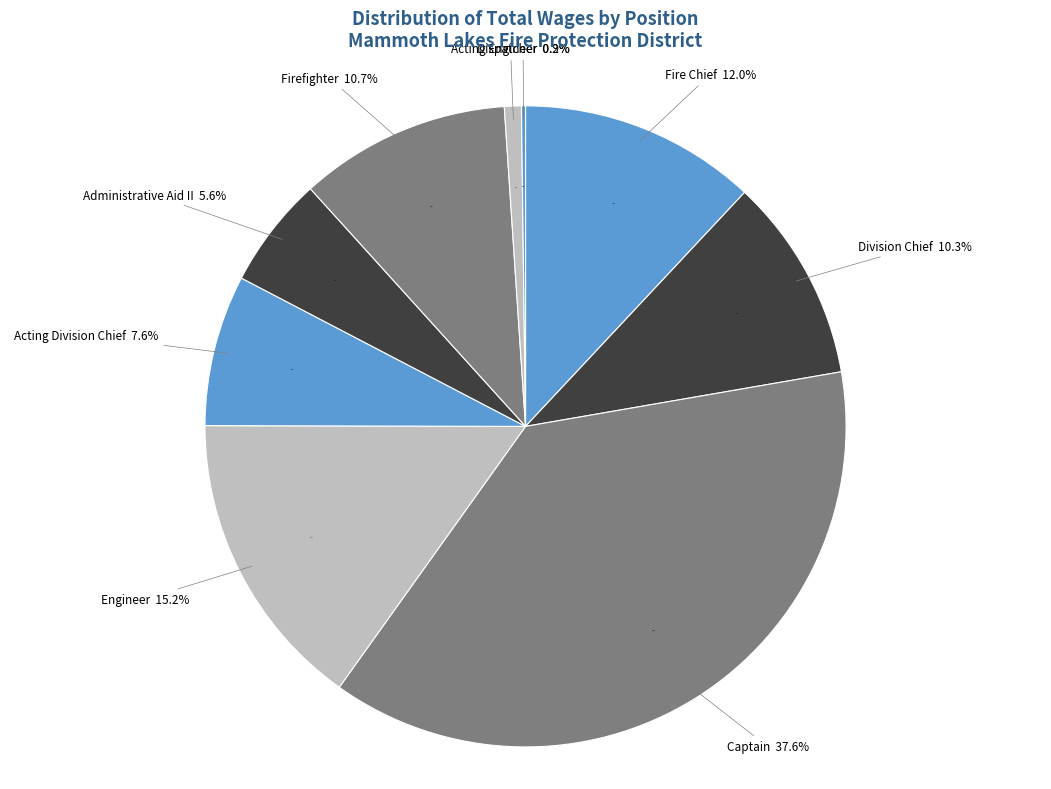

What portion of the pie excludes Administrative Aid II?

94.4%